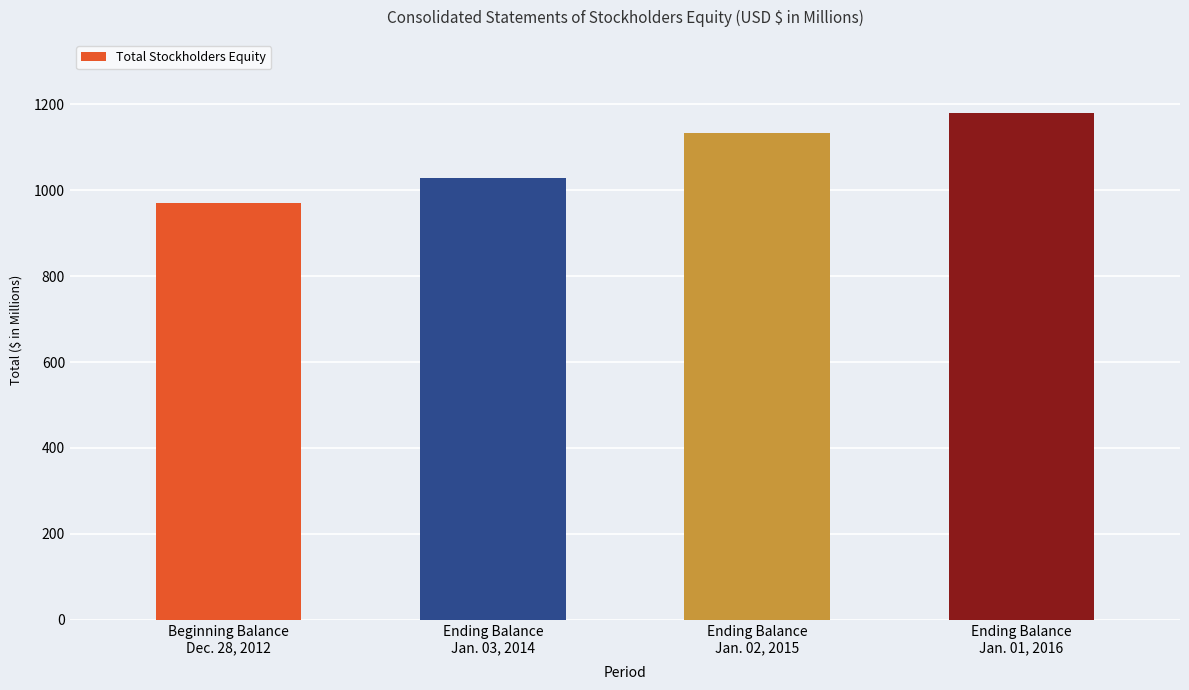

What is the label of the 2nd bar from the right?

Ending Balance
Jan. 02, 2015